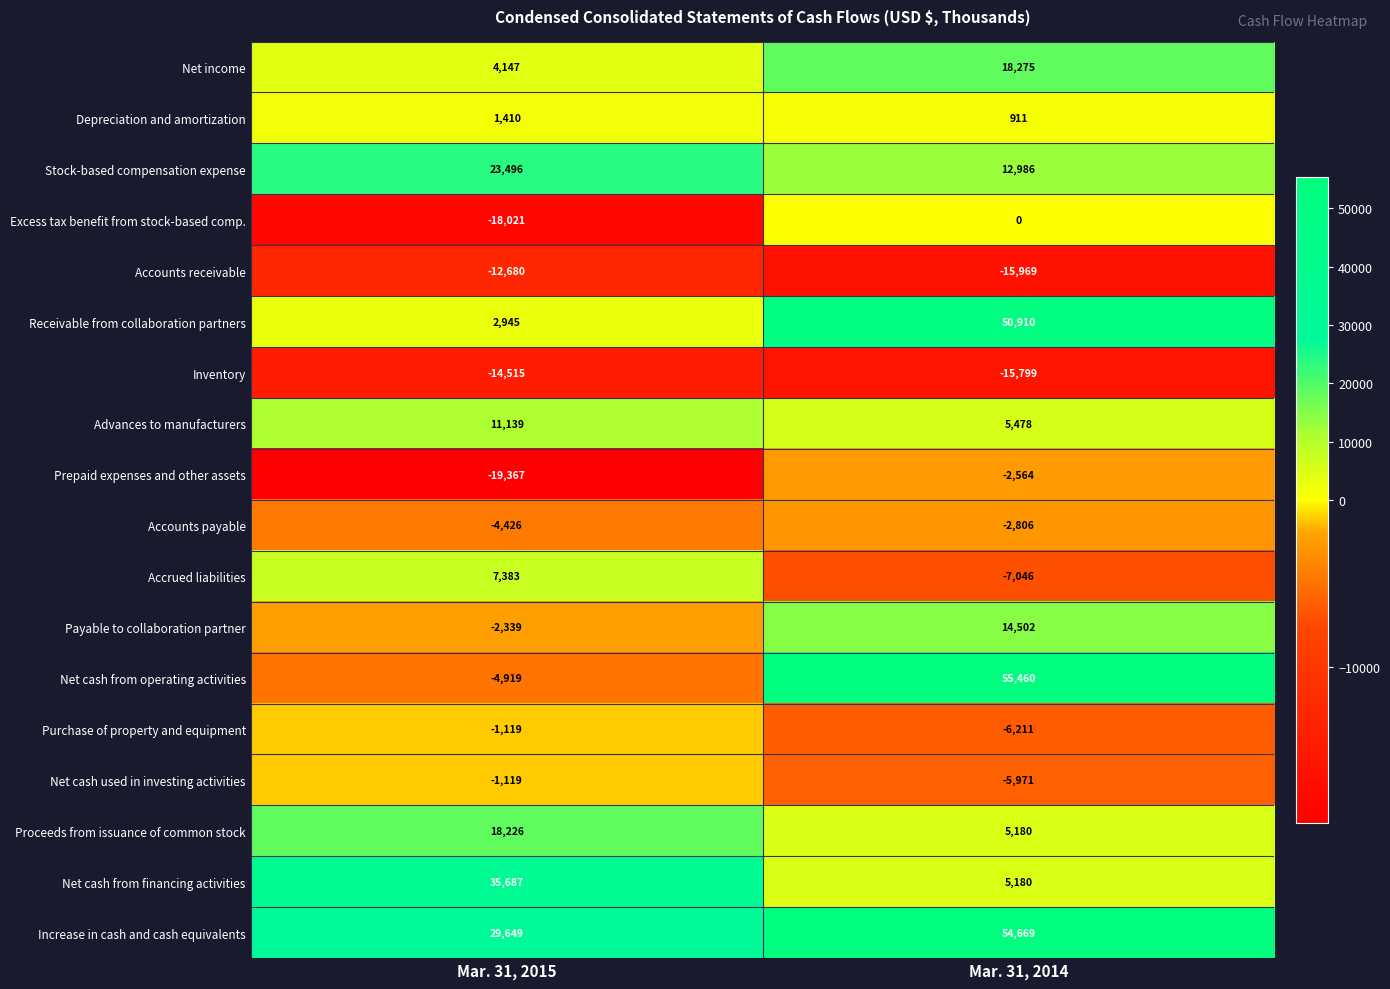

What is the difference between the highest and lowest values at Mar. 31, 2015?

55054